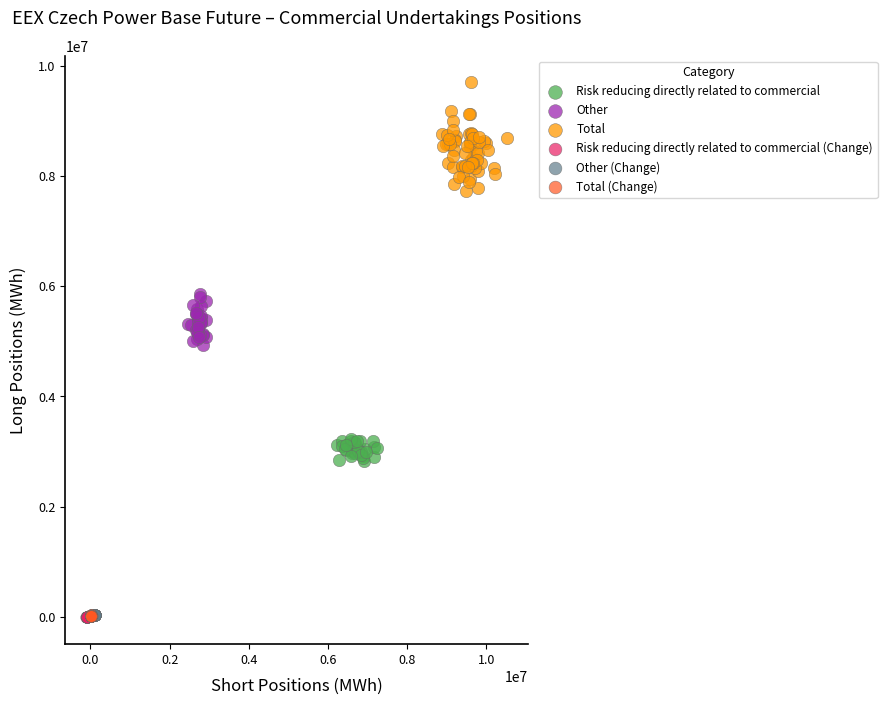

Which series has the largest Y range (max minus min)?

Total